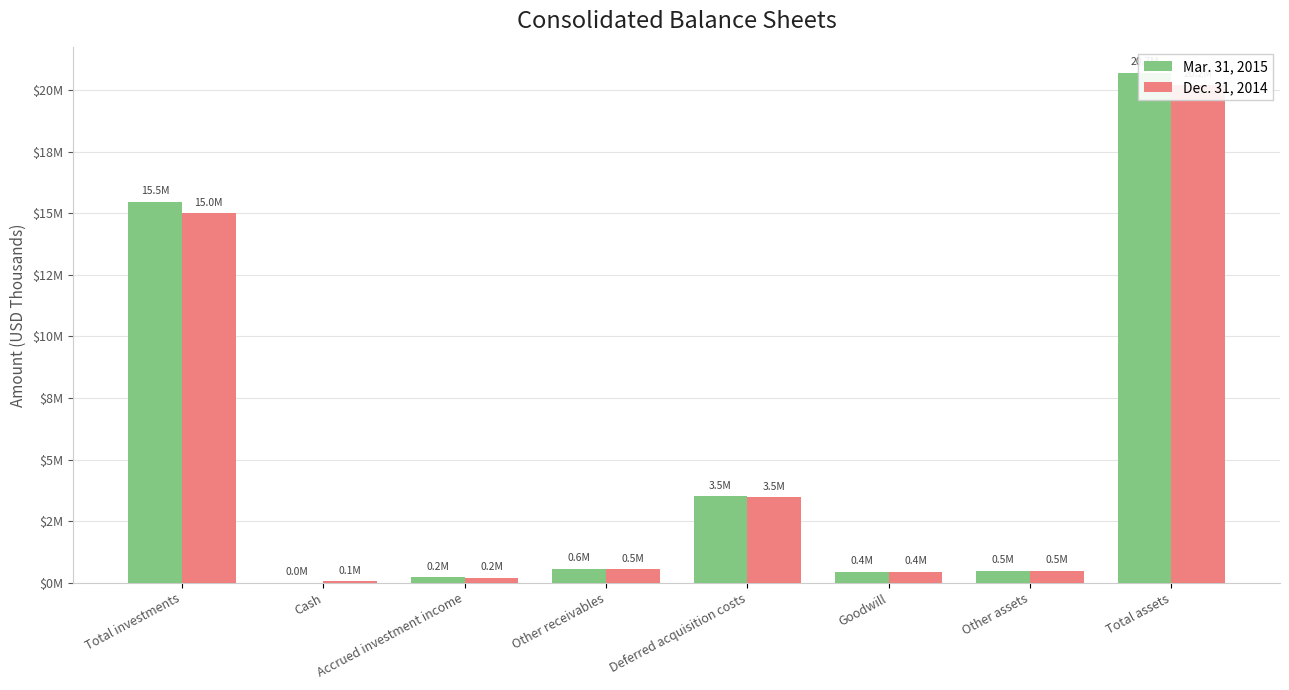

Between Deferred acquisition costs and Cash, which is larger?

Deferred acquisition costs